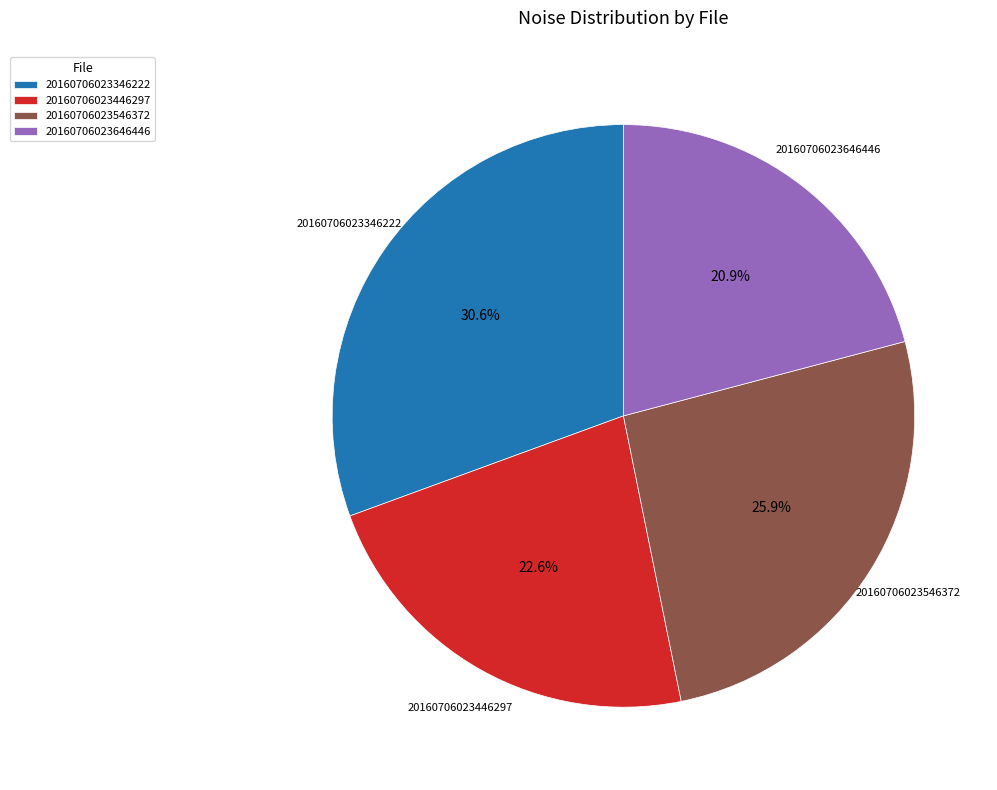

Which category has the smallest portion of the pie?

20160706023646446